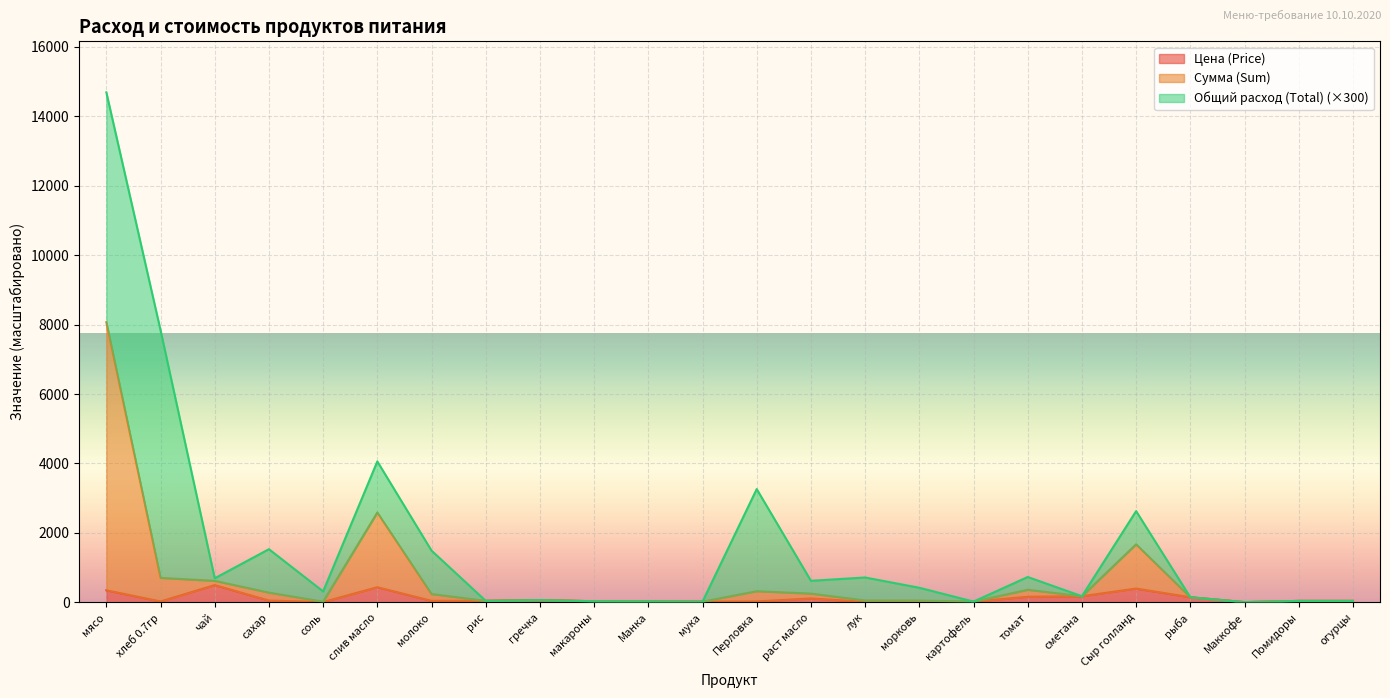

Which has a higher value, мясо or картофель?

мясо